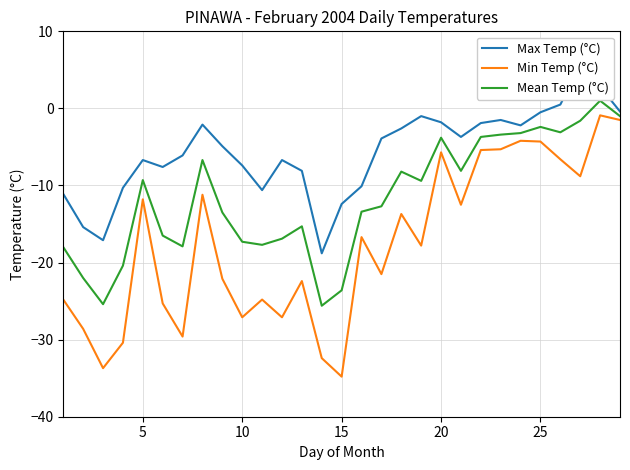

What is the lowest value of the Min Temp (°C) series?

-34.8